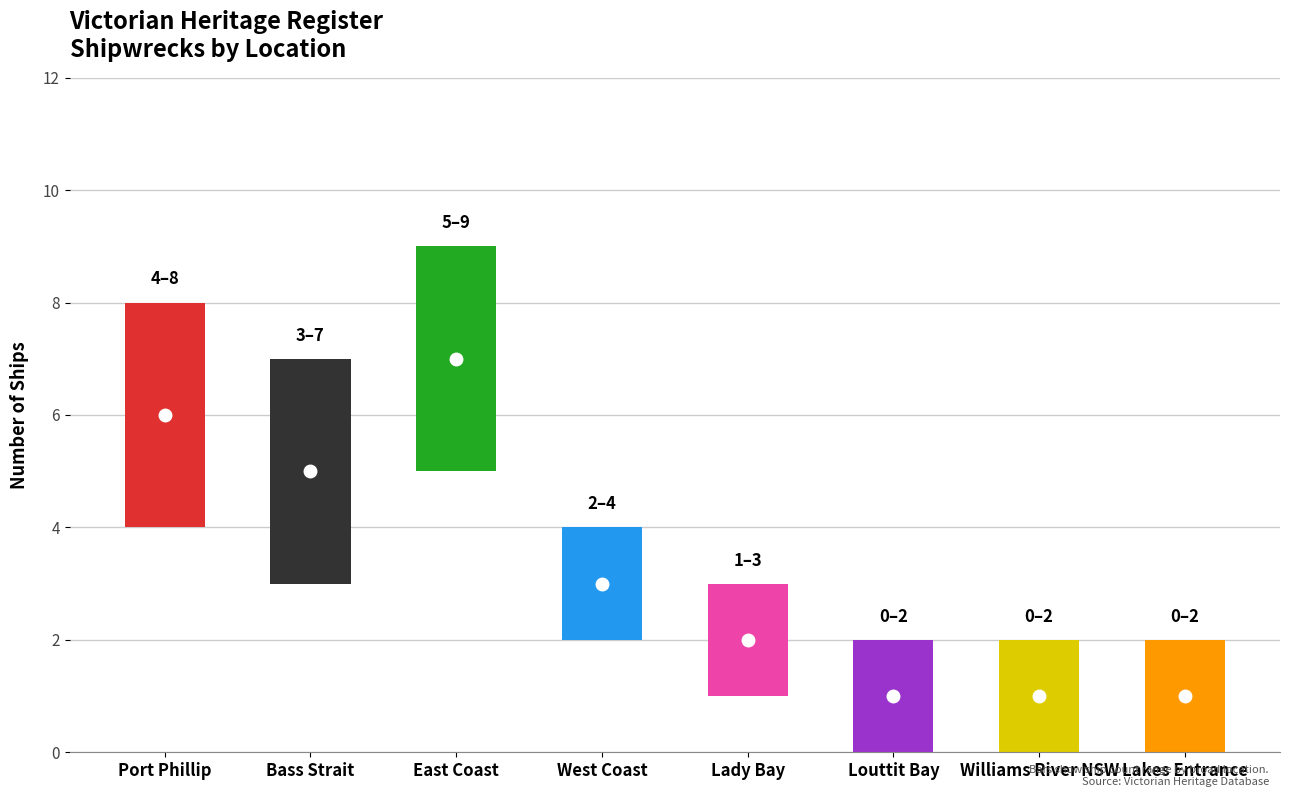

Reading right to left, transcribe all the data shown in this chart.

Lakes Entrance=1	Williams River NSW=1	Louttit Bay=1	Lady Bay=2	West Coast=3	East Coast=7	Bass Strait=5	Port Phillip=6